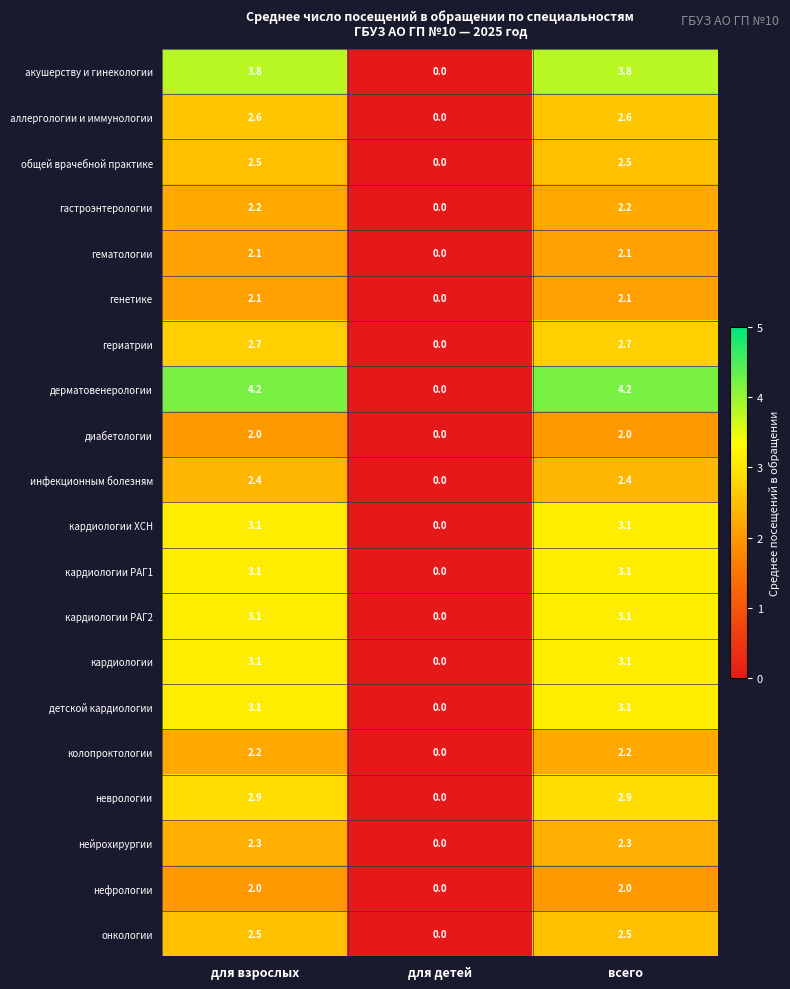

What is the average value of the колопроктологии series?

1.5